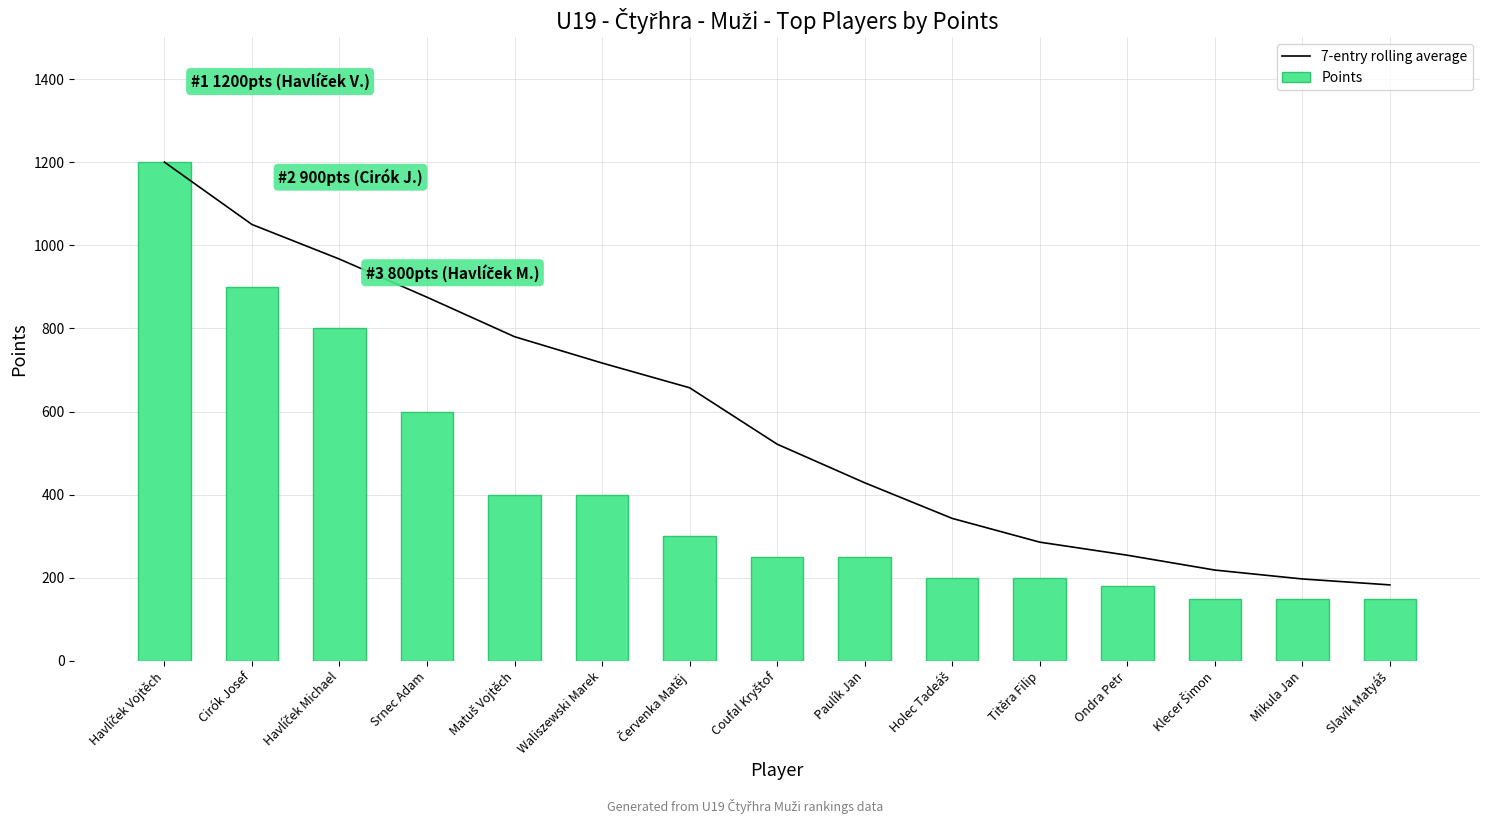

At which label does Points first exceed 250?

Havlíček Vojtěch